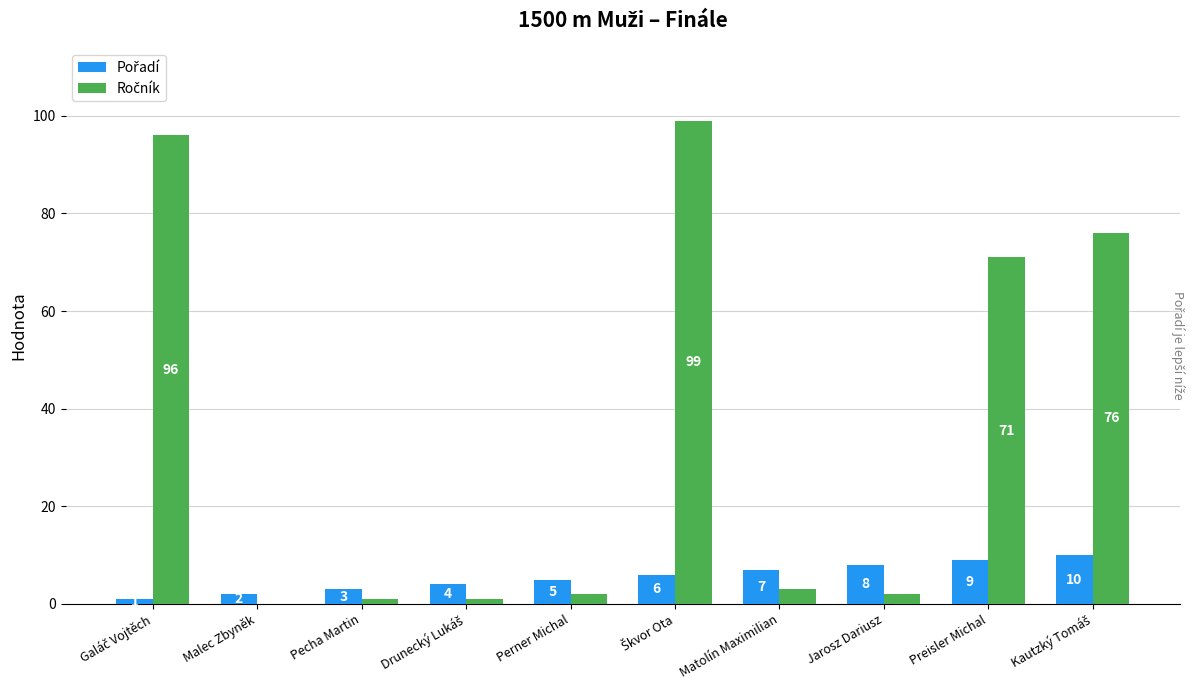

What is the total value across all series at Perner Michal?

7